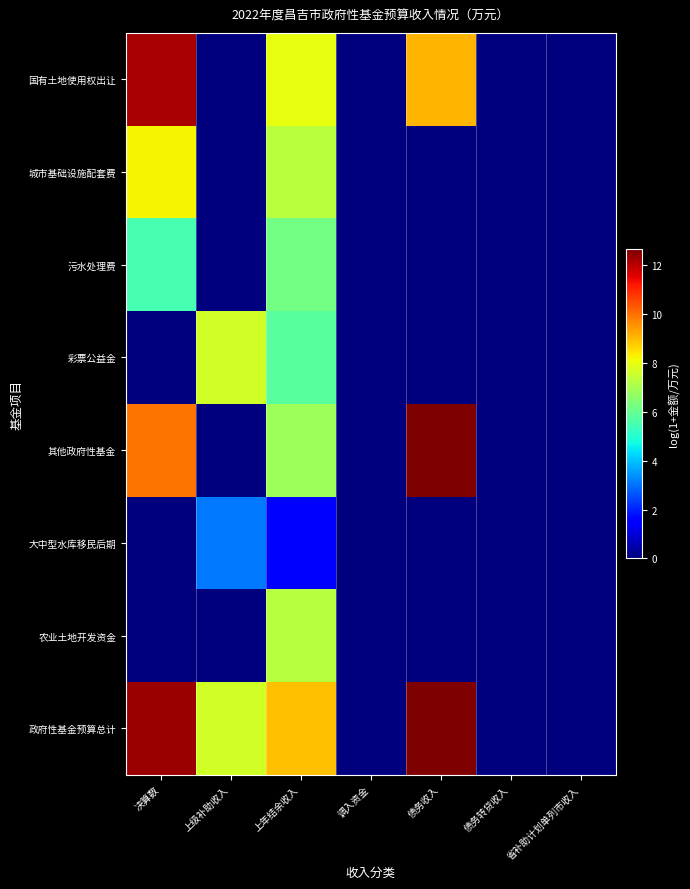

At how many categories does at least one series exceed 4?

4